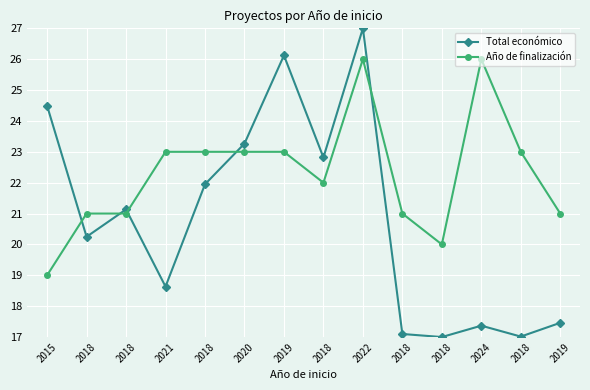

How many lines are shown in the chart?

2